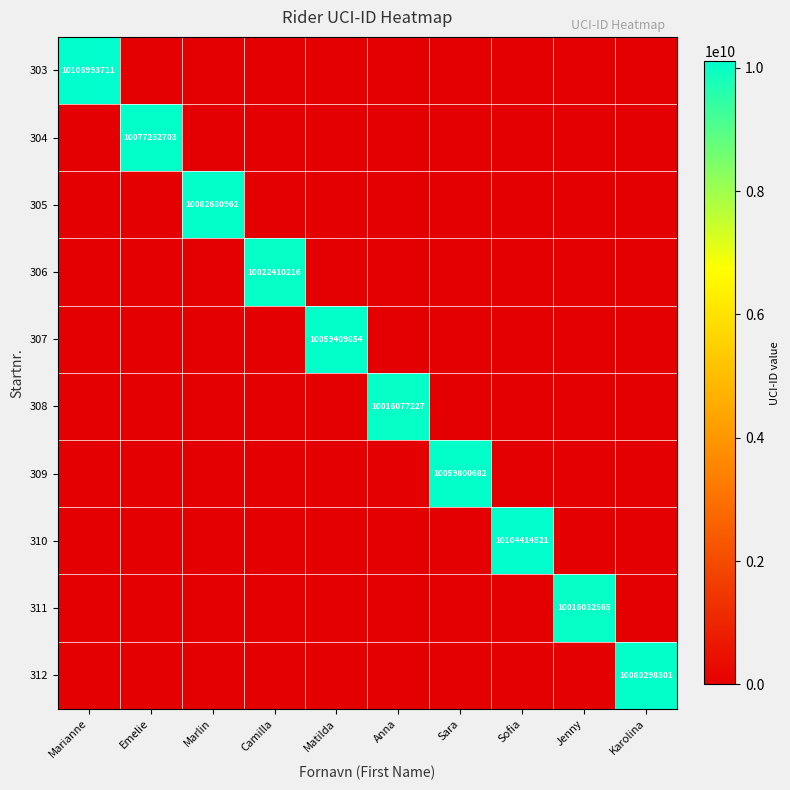

How many values in the 312 series exceed 0?

1